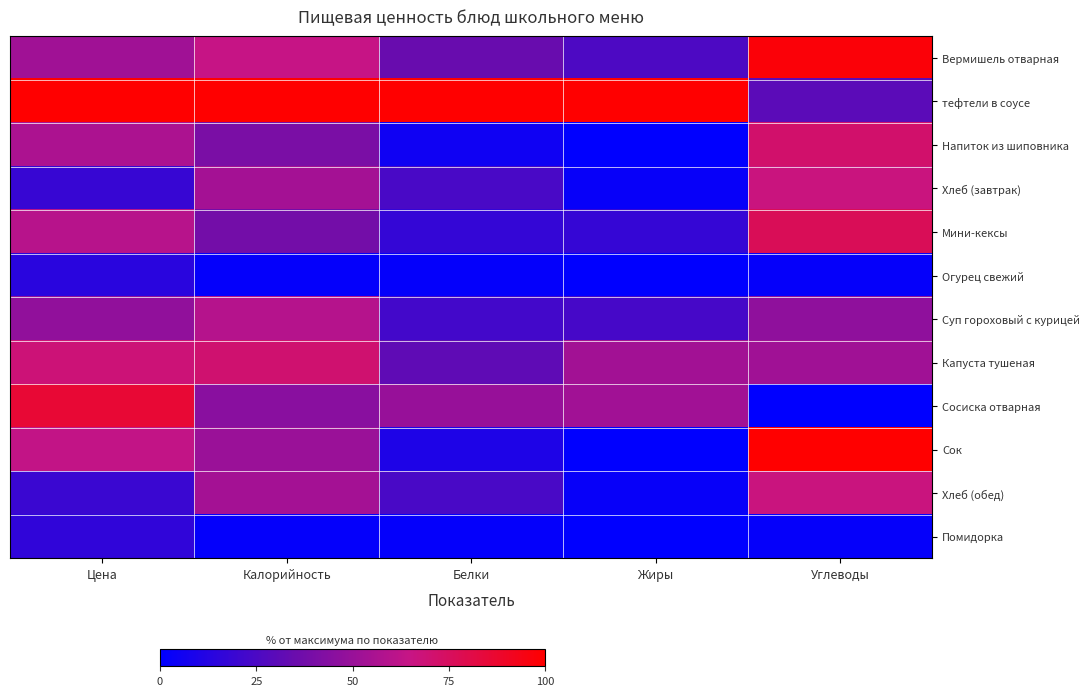

How many series are shown in this chart?

12